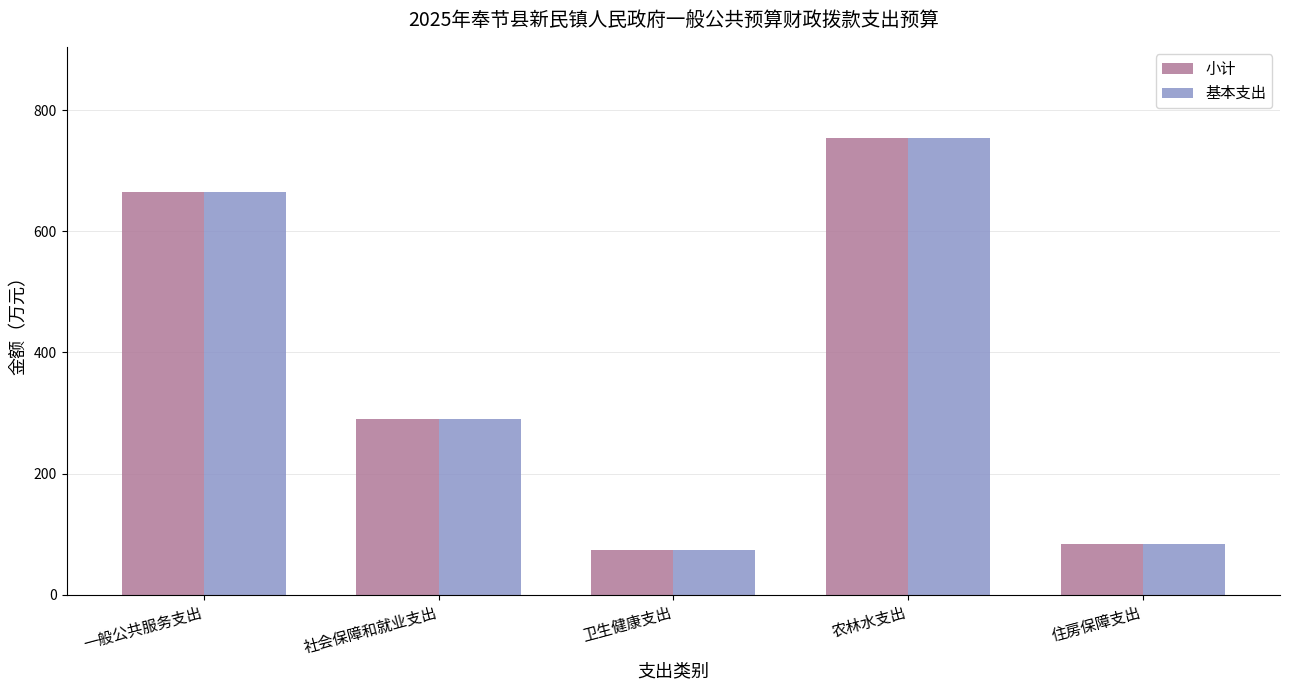

Rank the categories by 基本支出 value from highest to lowest.

农林水支出, 一般公共服务支出, 社会保障和就业支出, 住房保障支出, 卫生健康支出